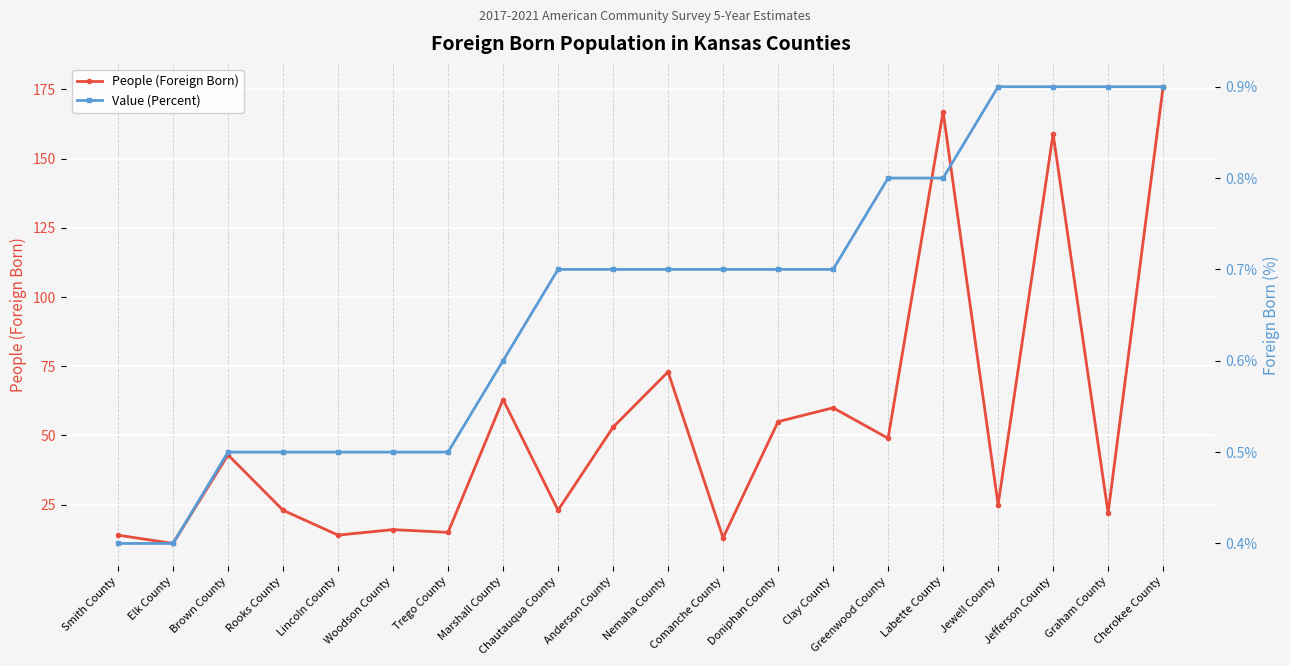

List the series in order of their overall mean, lowest first.

Value (Percent), People (Foreign Born)